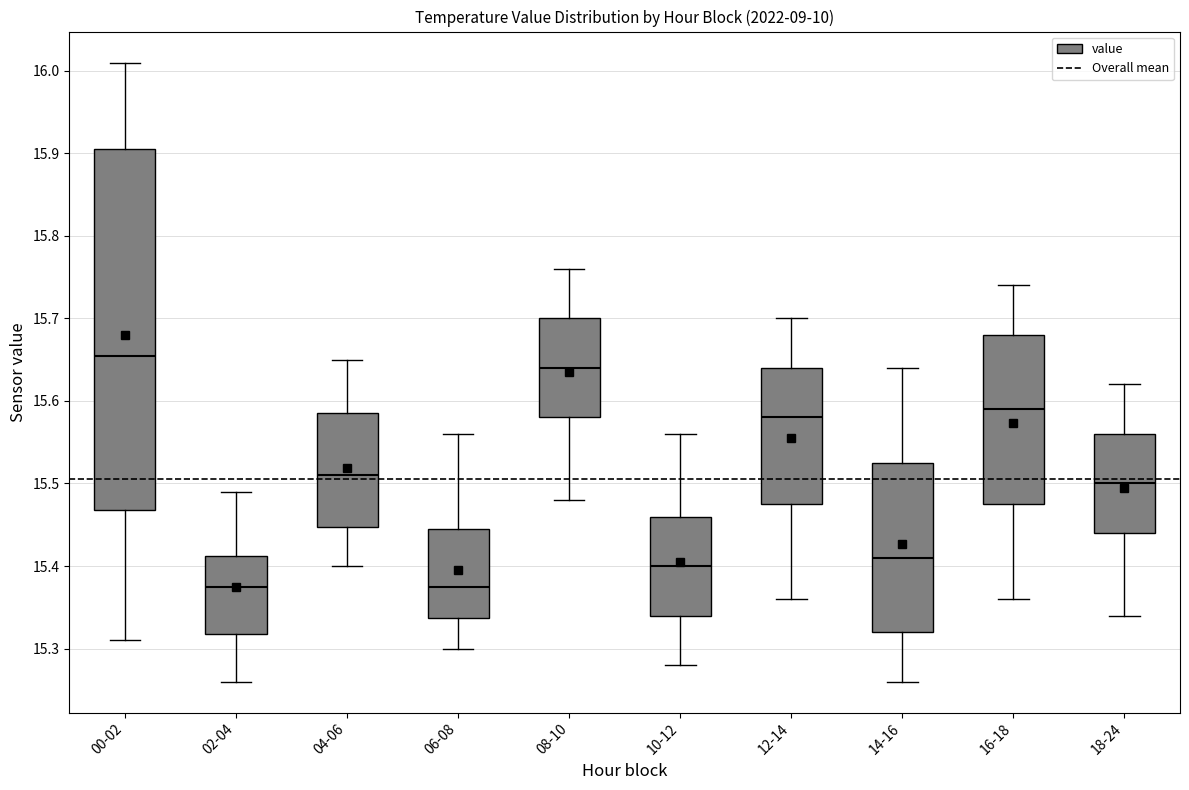

Reading left to right, transcribe this box plot: for each box, give where its median line is, the range the box spans, and where its two whiskers end, as read against the y-axis. The values are not printed on the chart, so give them approximately, as read against the axis.

00-02: median 15.66, box 15.47 to 15.91, whiskers 15.31 to 16.01
02-04: median 15.38, box 15.32 to 15.41, whiskers 15.26 to 15.49
04-06: median 15.51, box 15.45 to 15.59, whiskers 15.40 to 15.65
06-08: median 15.38, box 15.34 to 15.45, whiskers 15.30 to 15.56
08-10: median 15.64, box 15.58 to 15.70, whiskers 15.48 to 15.76
10-12: median 15.40, box 15.34 to 15.46, whiskers 15.28 to 15.56
12-14: median 15.58, box 15.48 to 15.64, whiskers 15.36 to 15.70
14-16: median 15.41, box 15.32 to 15.53, whiskers 15.26 to 15.64
16-18: median 15.59, box 15.48 to 15.68, whiskers 15.36 to 15.74
18-24: median 15.50, box 15.44 to 15.56, whiskers 15.34 to 15.62